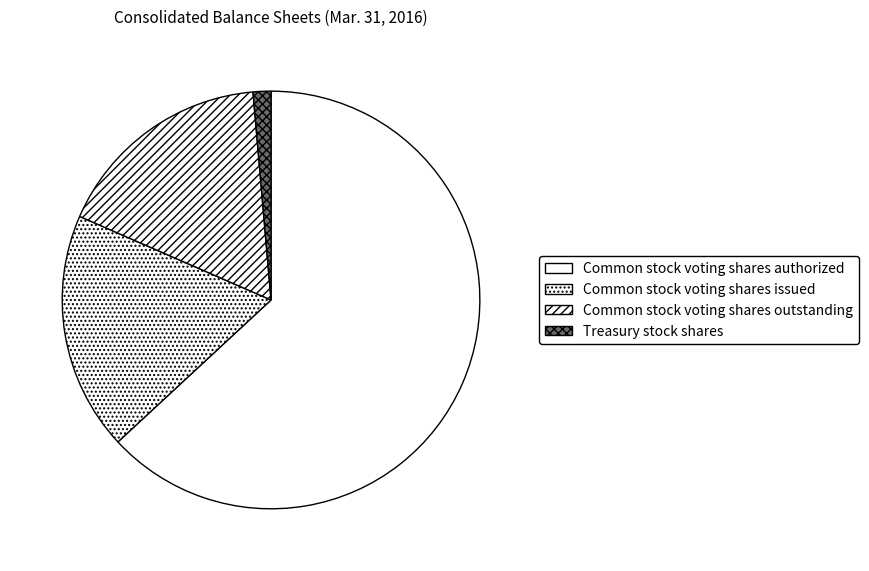

What is the ratio of the value at Treasury stock shares to the value at Common stock voting shares outstanding?

0.1